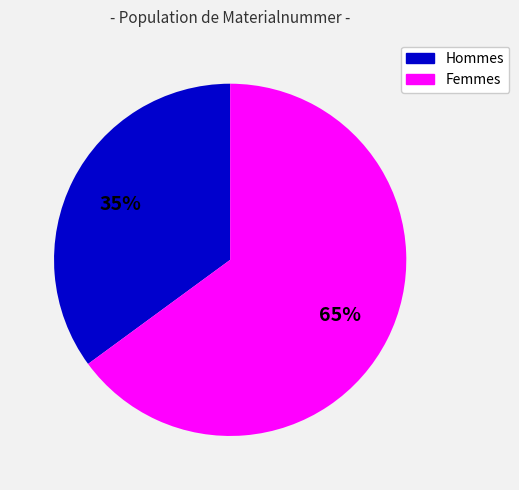

To the nearest percent, what is the difference between the largest and smallest slice percentages?

30%